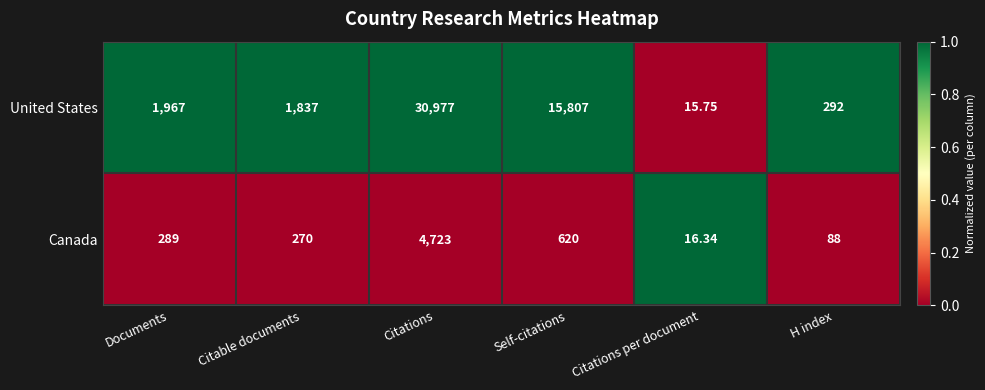

Is the value of United States at Documents greater than the value of Canada at Citations per document?

Yes